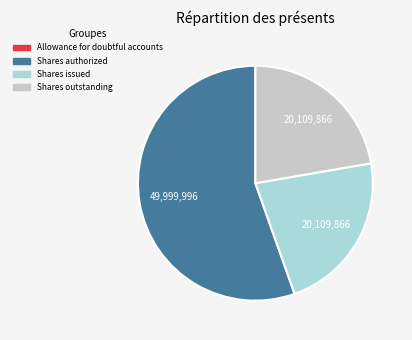

Is there any slice that represents more than half of the pie?

Yes